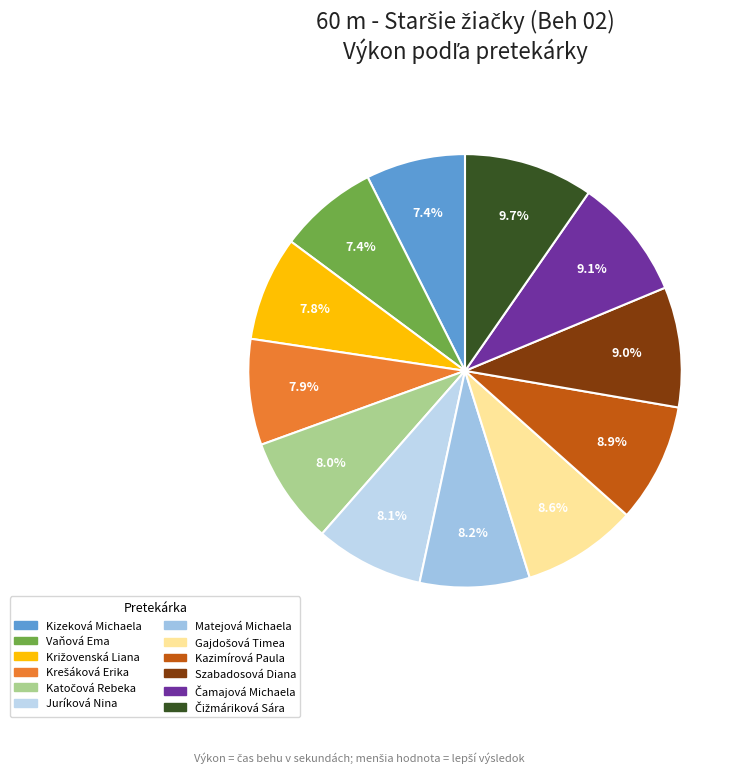

The Kizeková Michaela slice represents 7% of the pie. True or false?

True